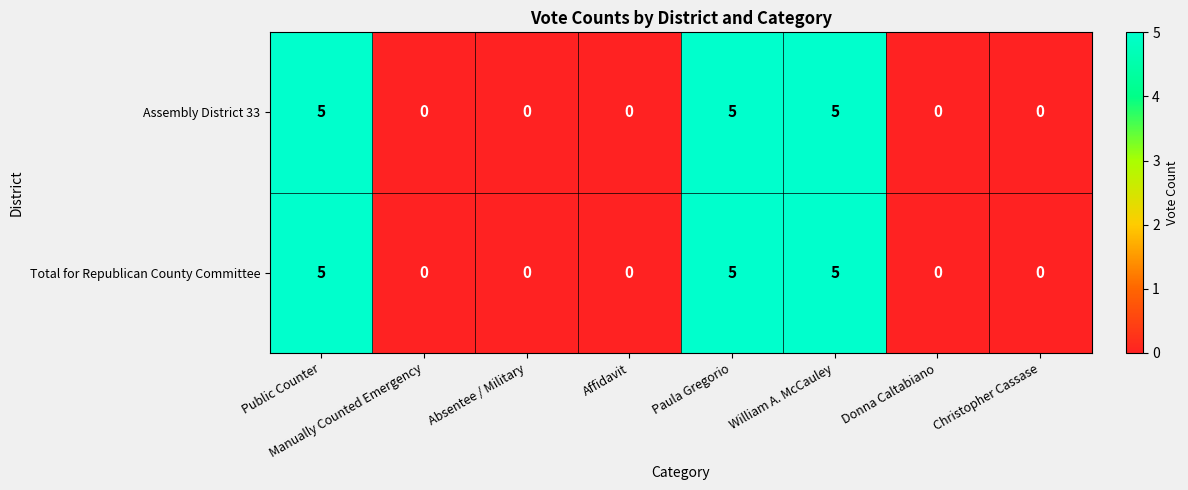

What is the greatest value displayed?

5